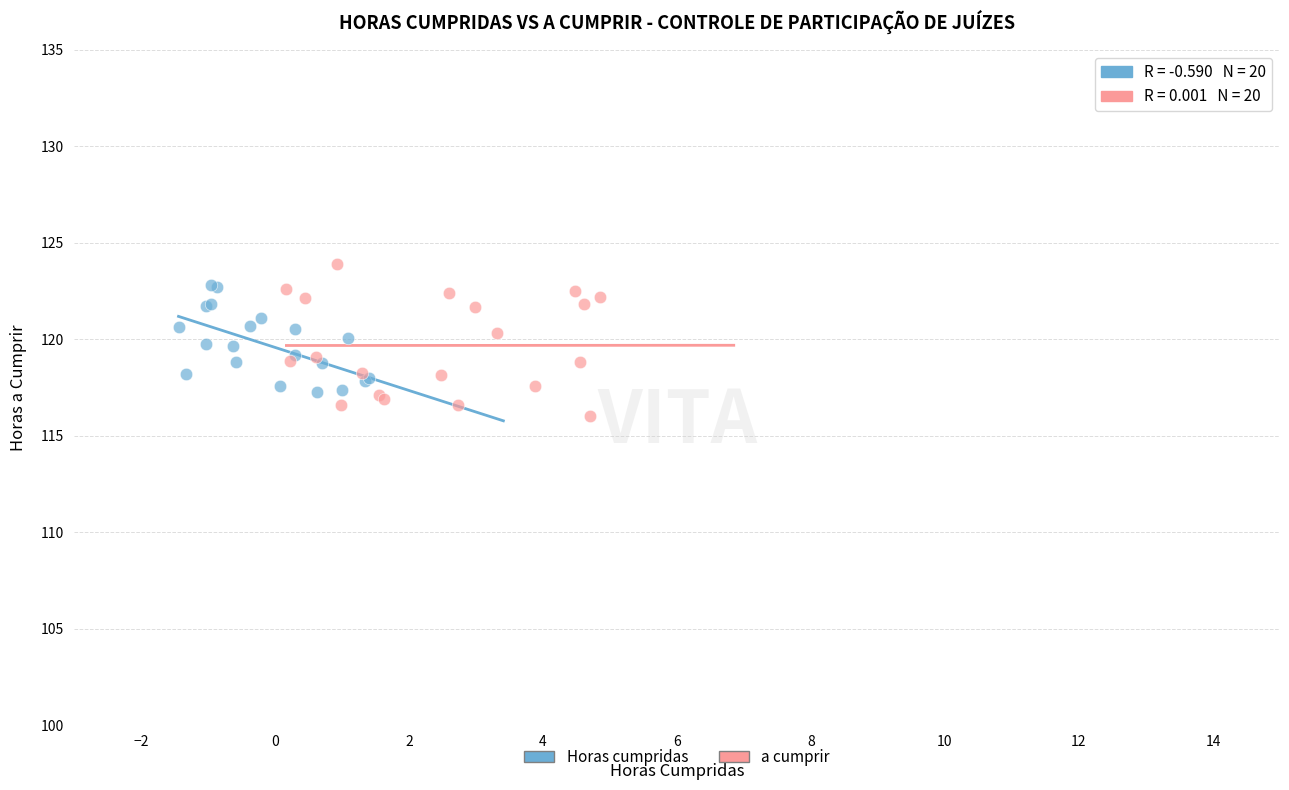

What are all the series names shown in the legend?

Horas cumpridas, a cumprir